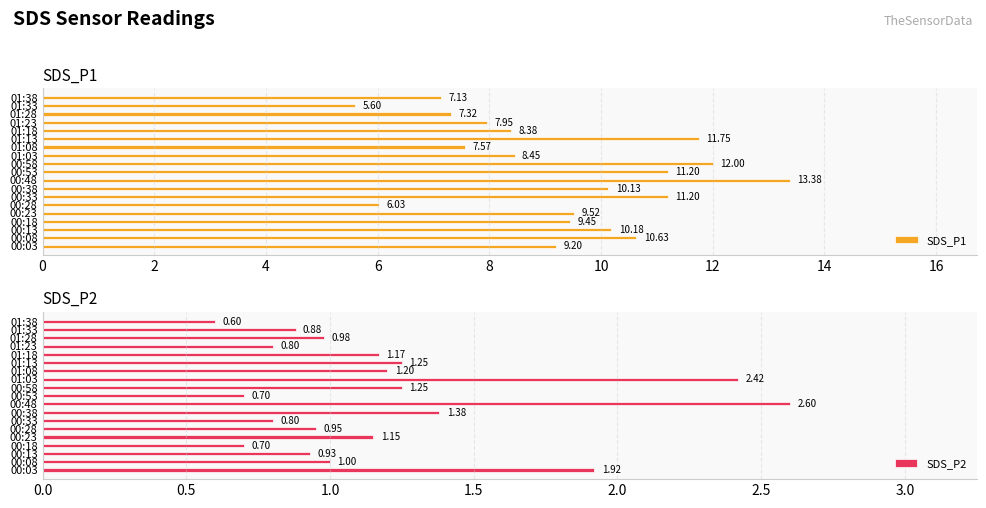

What is the sum of all SDS_P1 values?

177.1